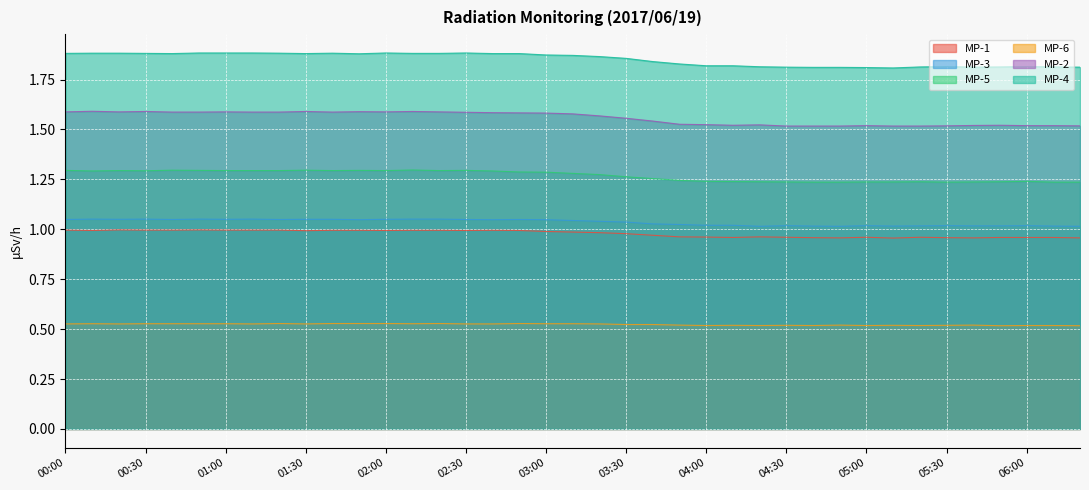

What is the sum of all MP-3 values?

40.4